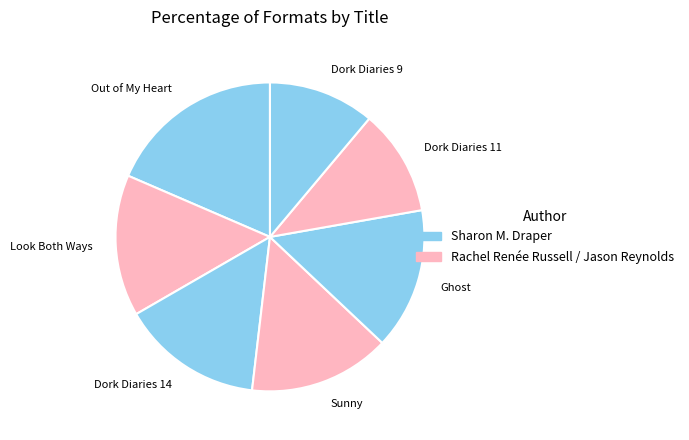

Is the sum of Ghost and Out of My Heart greater than half?

No